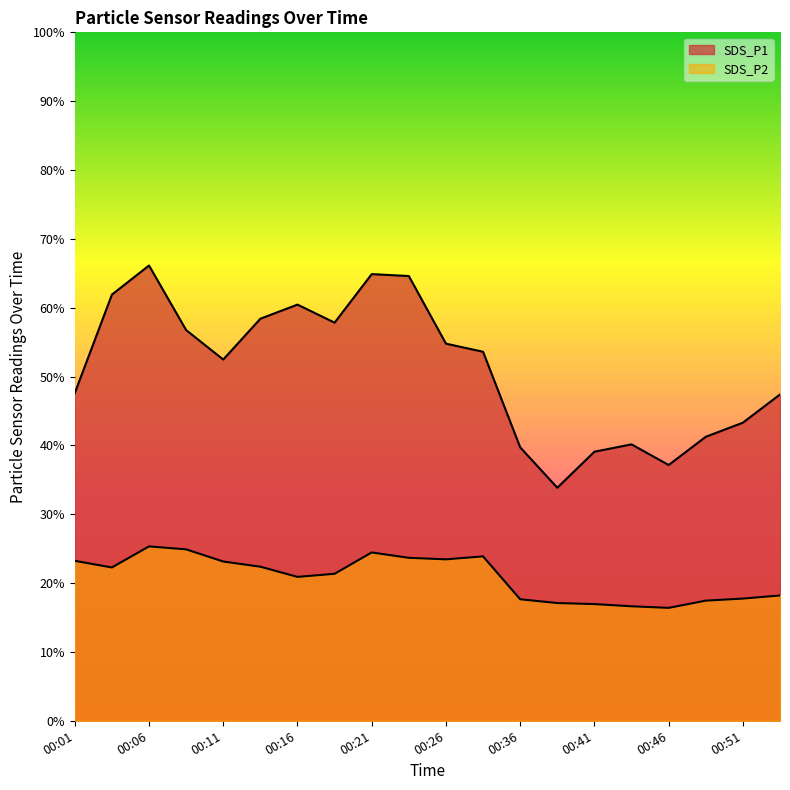

How many lines are shown in the chart?

2